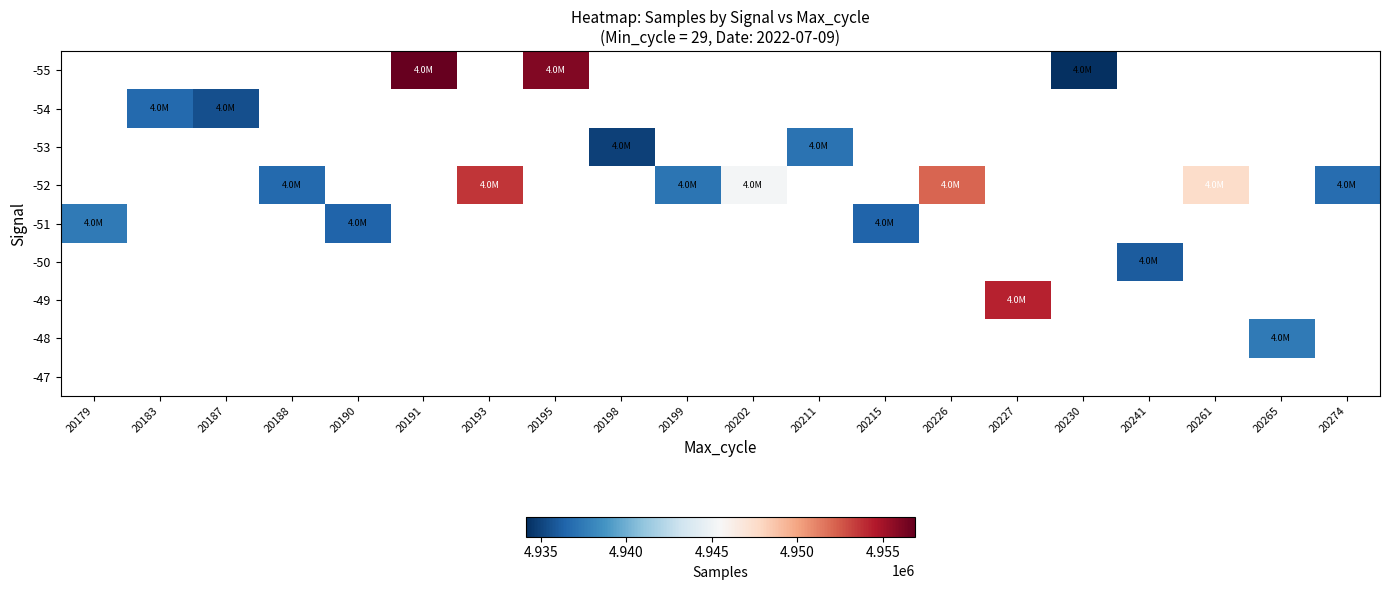

Count the number of data series in this chart.

9